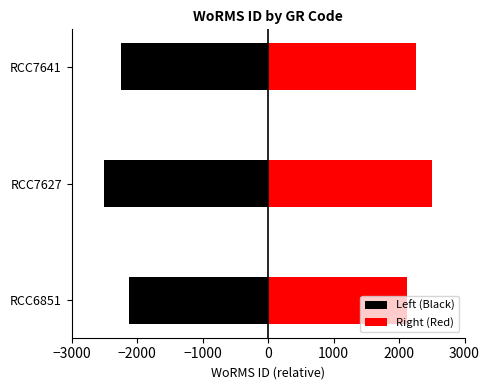

What are all the series names shown in the legend?

Left (Black), Right (Red)